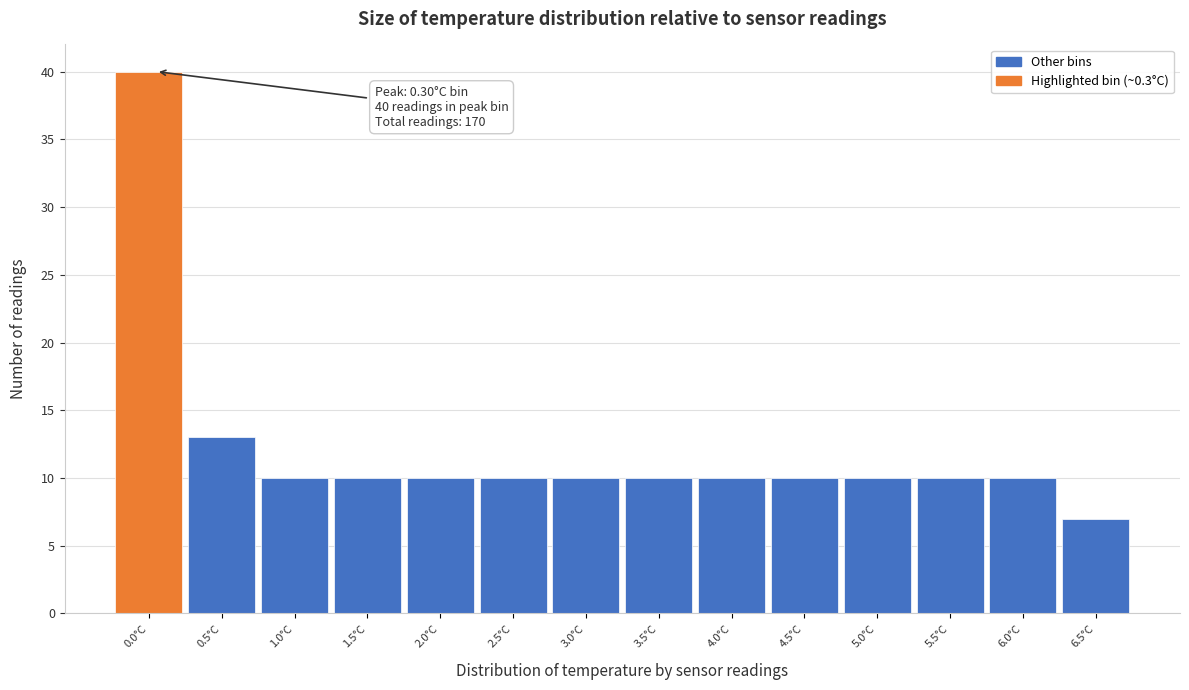

Reading right to left, extract all data points from this chart.

7	10	10	10	10	10	10	10	10	10	10	10	13	40